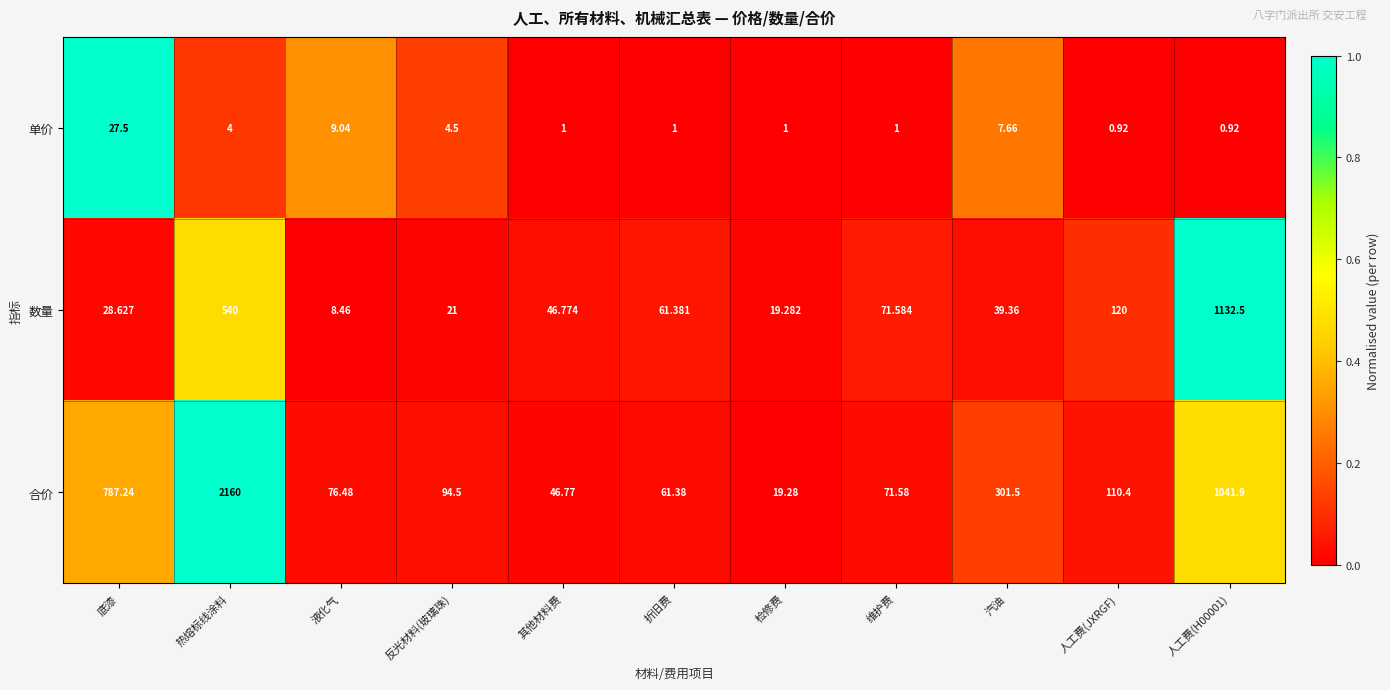

What is the spread (max minus min) of values at 维护费?

70.6